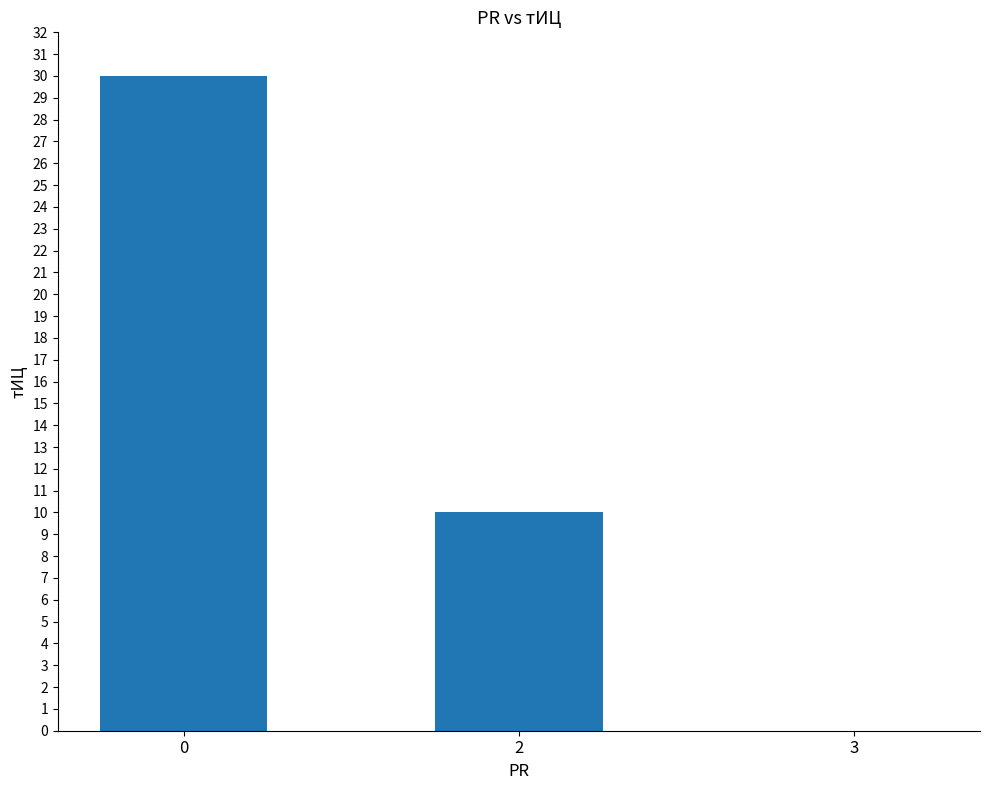

The chart shows a value of 15 at 2. True or false?

False